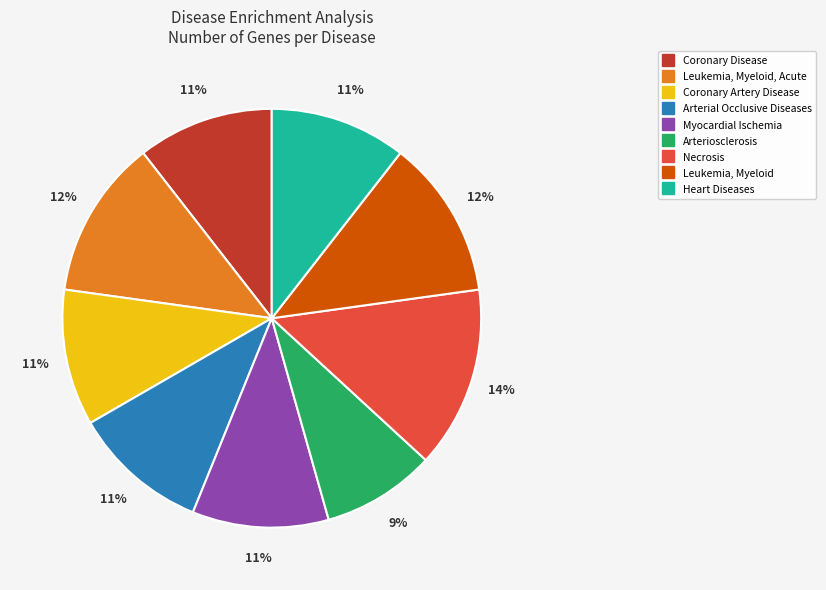

Is there any slice that represents more than half of the pie?

No